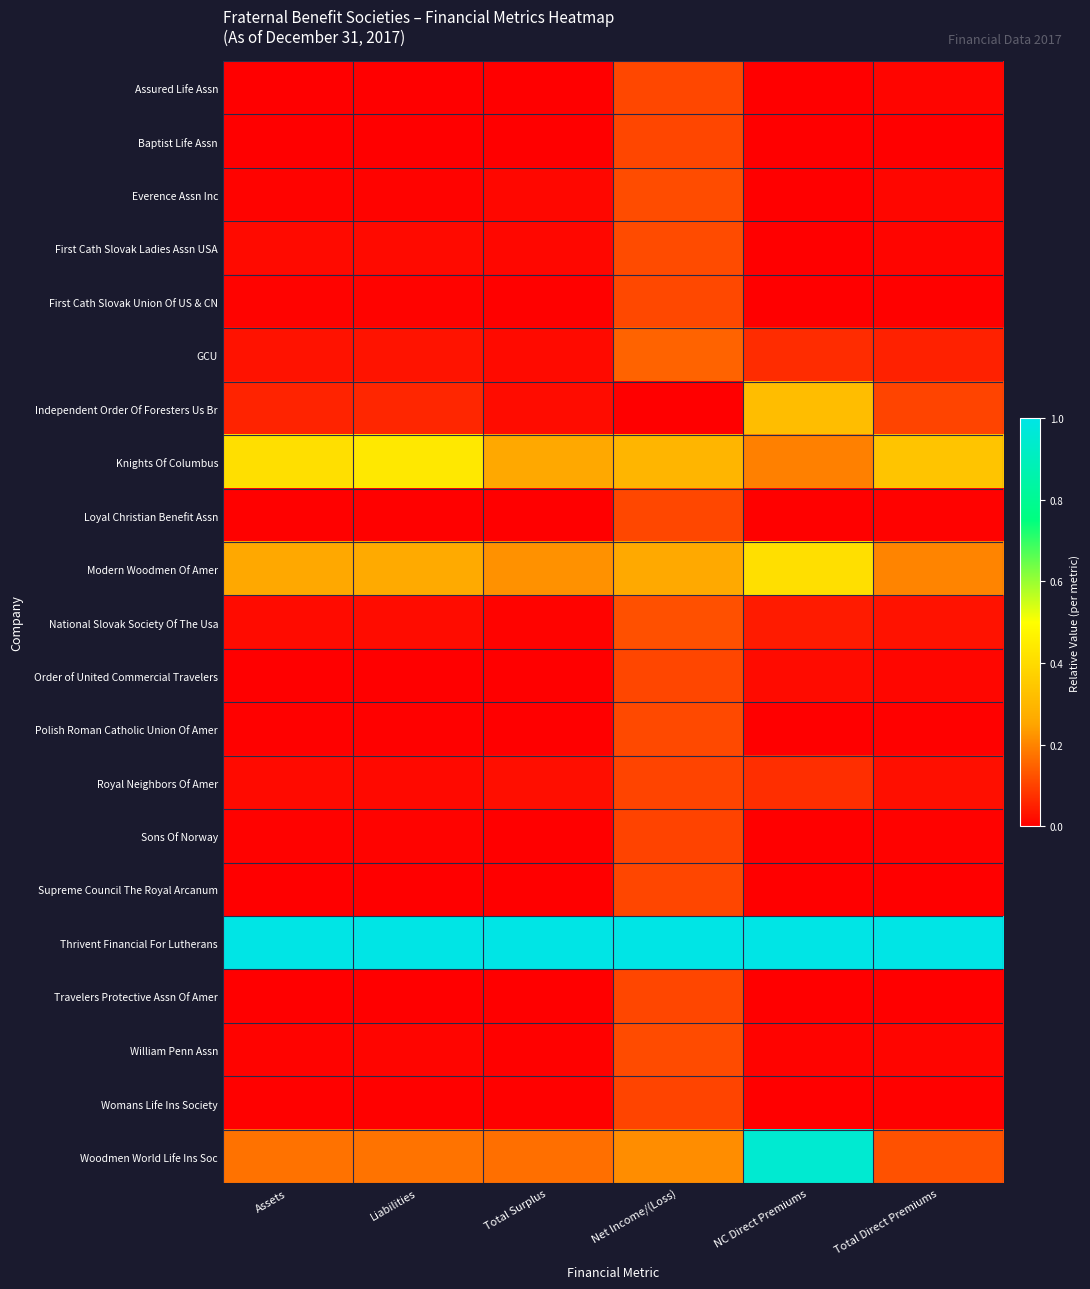

What is the total value across all series at NC Direct Premiums?

3.1